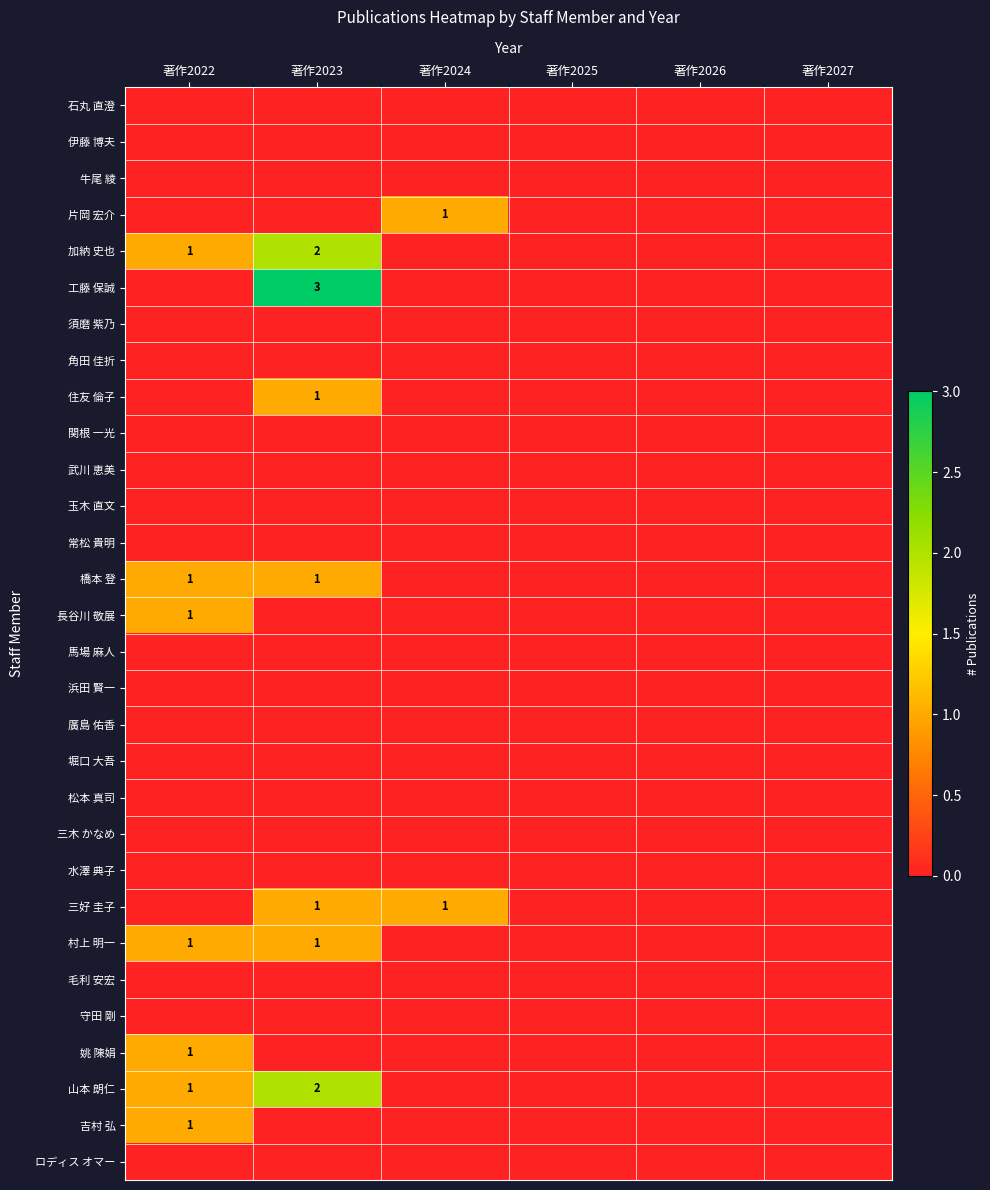

The 住友 倫子 series shows 0 at 著作2023. True or false?

False